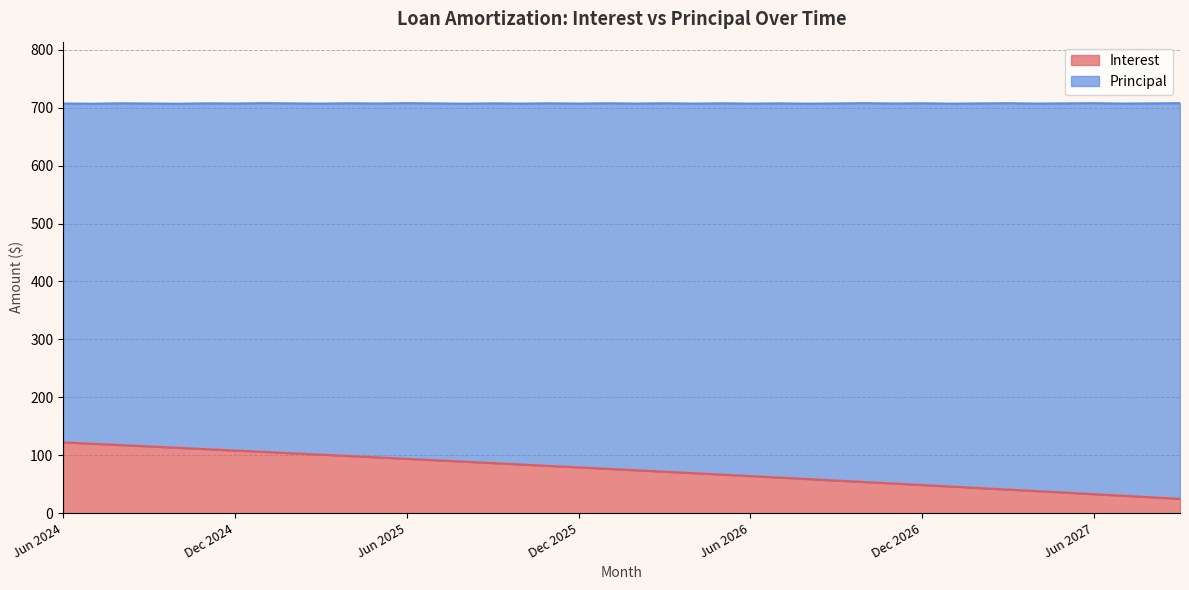

Reading left to right, extract all data points from this chart.

122.2	119.8	117.5	115.2	112.8	110.5	108.1	105.8	103.4	101.0	98.6	96.2	93.8	91.3	88.9	86.5	84.0	81.5	79.0	76.6	74.1	71.6	69.0	66.5	64.0	61.4	58.9	56.3	53.7	51.1	48.5	45.9	43.3	40.7	38.1	35.4	32.8	30.1	27.4	24.7